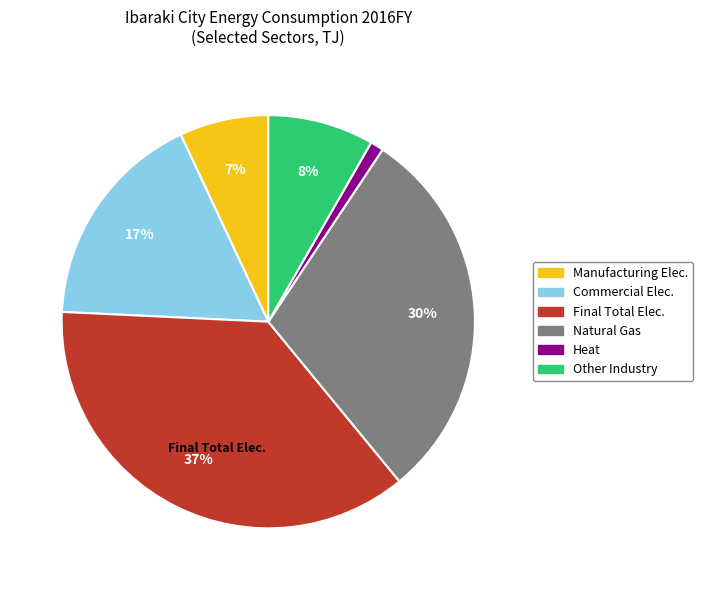

True or false: Manufacturing Elec. accounts for 7% of the total.

True